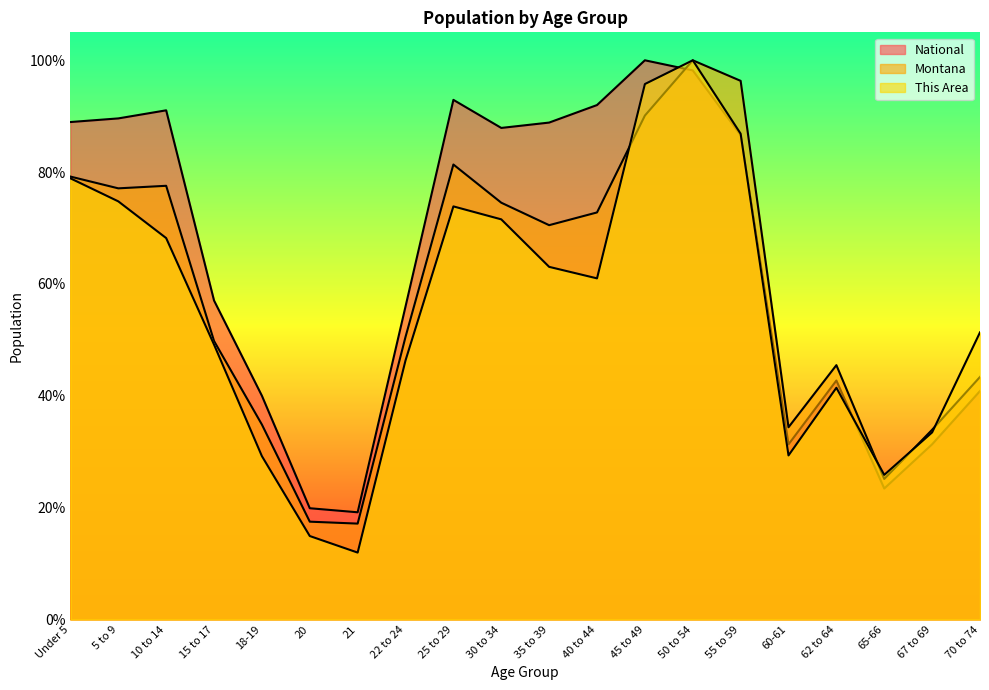

Read the This Area value at 55 to 59.

0.9